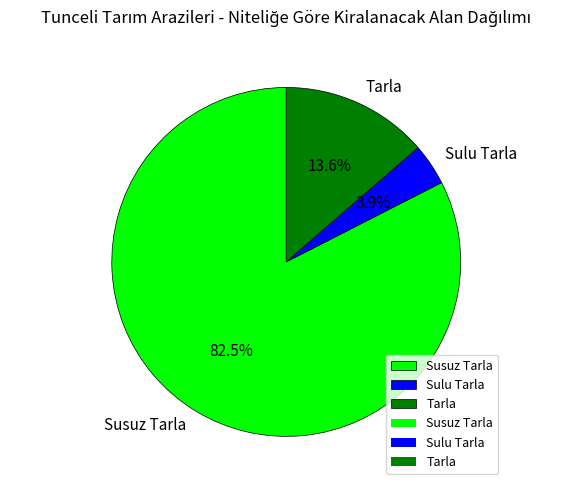

Do Tarla and Sulu Tarla together represent more than half of the pie?

No